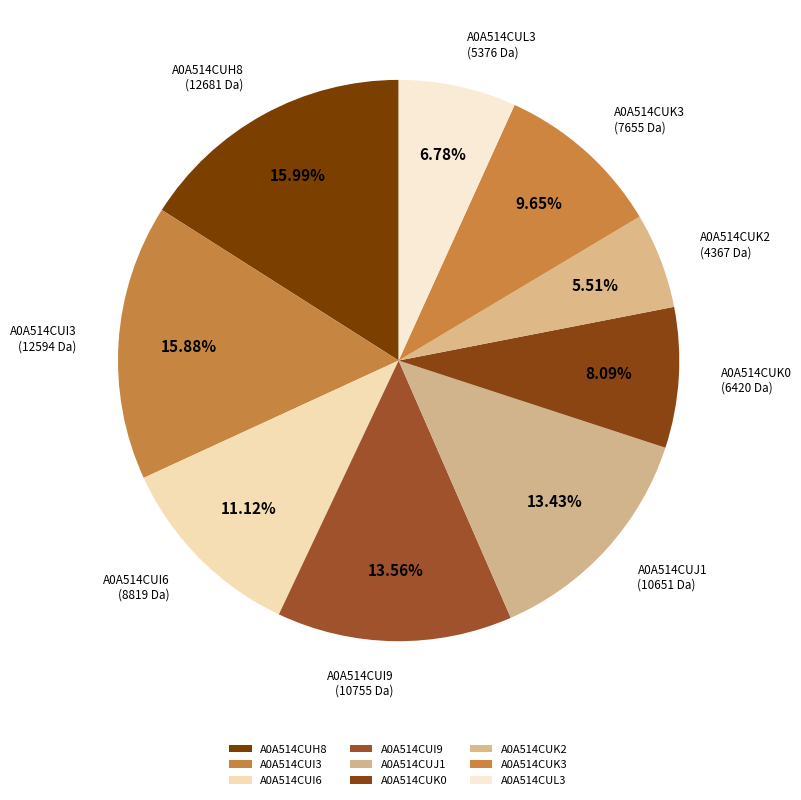

How many segments does this pie chart have?

9